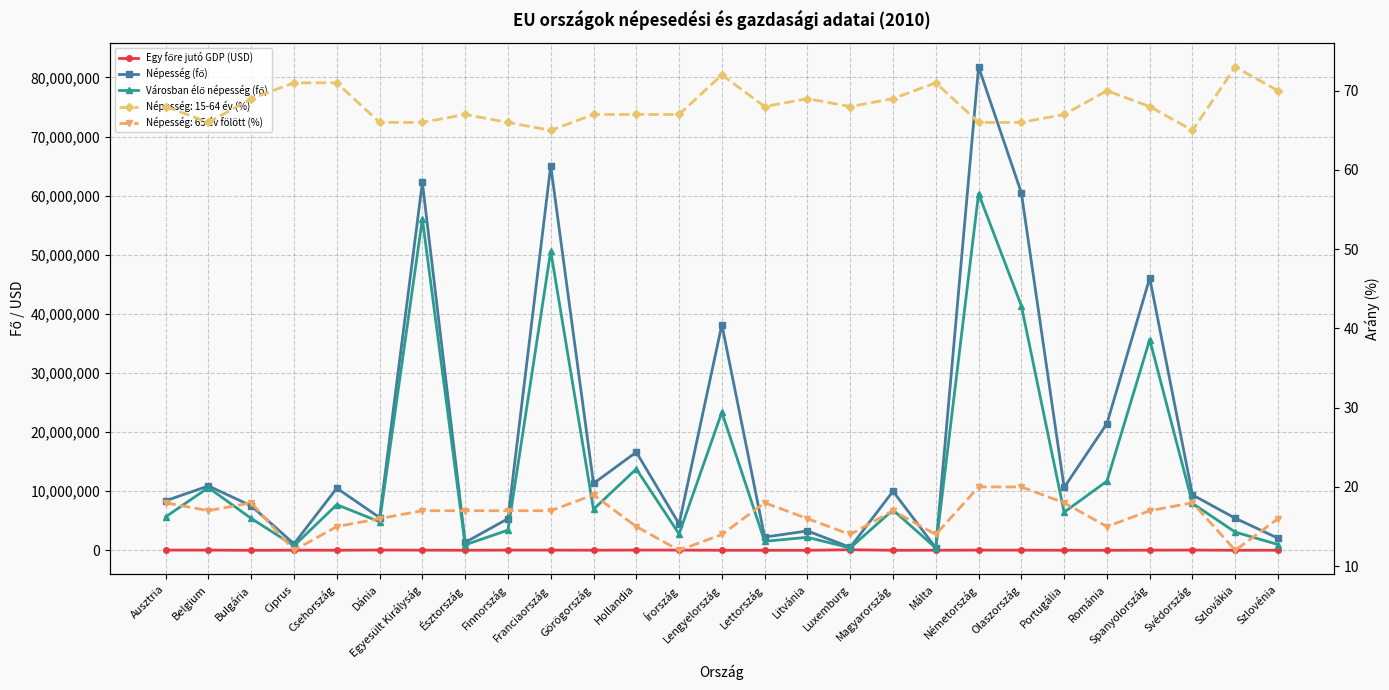

What is the minimum value for Népesség (fő)?

415995